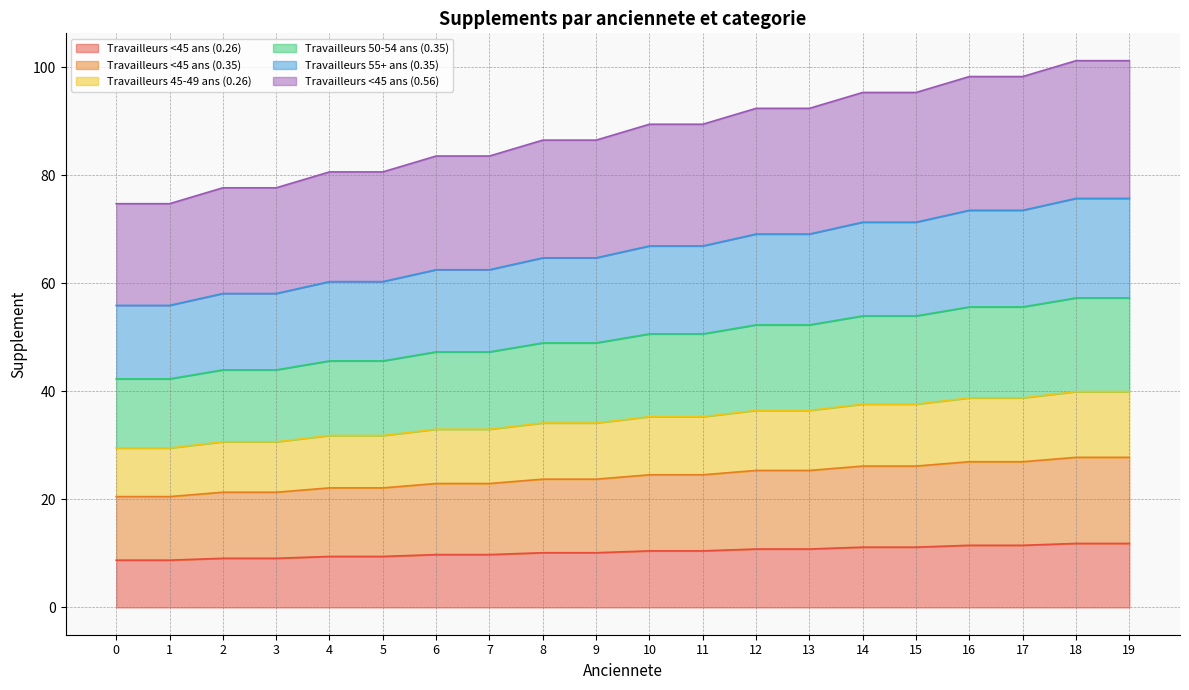

How many lines are shown in the chart?

6